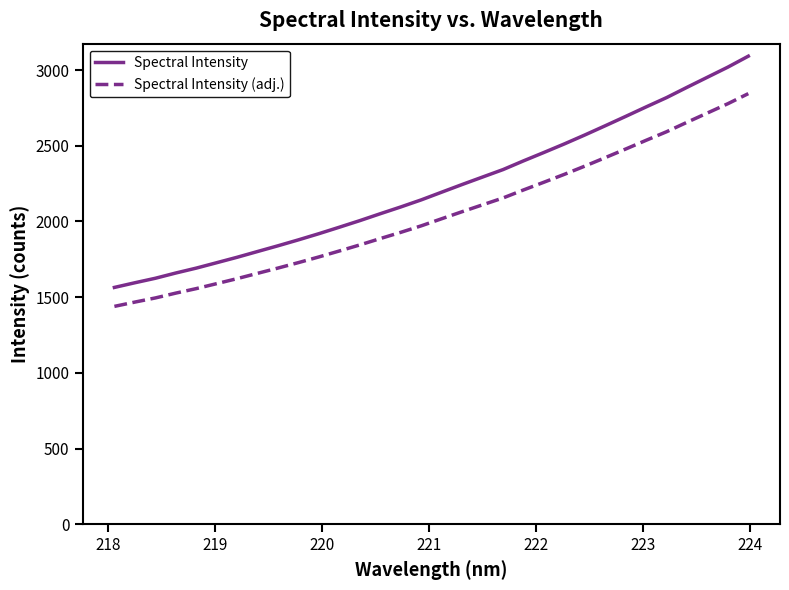

What is the maximum value for Spectral Intensity?

3091.7